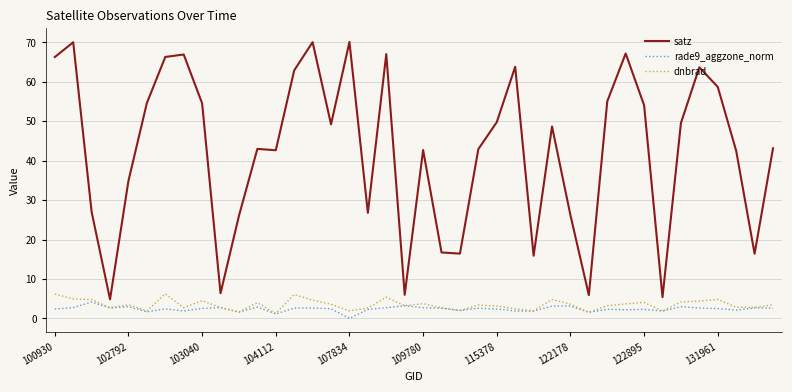

How many lines are shown in the chart?

3